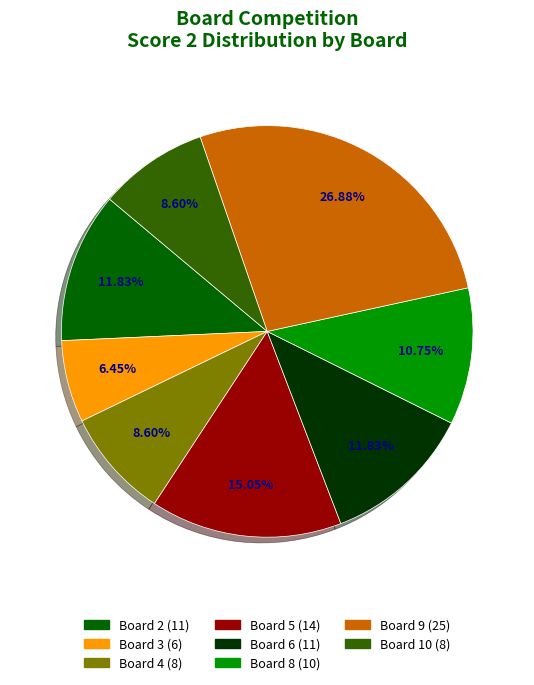

Is there a majority slice in this chart?

No